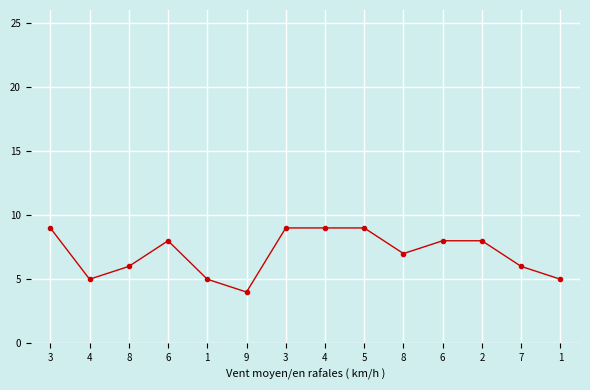

What is the label of the 10th point from the left?

8